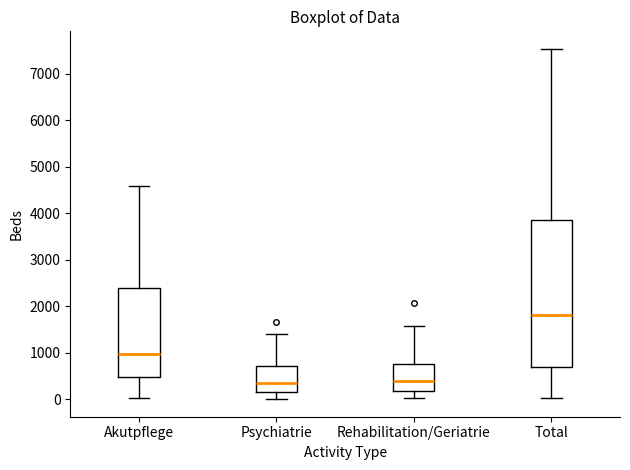

Reading left to right, transcribe this box plot: for each box, give where its median line is, the range the box spans, and where its two whiskers end, as read against the y-axis. The values are not printed on the chart, so give them approximately, as read against the axis.

Akutpflege: median 1000, box 500 to 2400, whiskers 0 to 4600
Psychiatrie: median 400, box 200 to 700, whiskers 0 to 1400
Rehabilitation/Geriatrie: median 400, box 200 to 800, whiskers 0 to 1600
Total: median 1800, box 700 to 3900, whiskers 0 to 7500